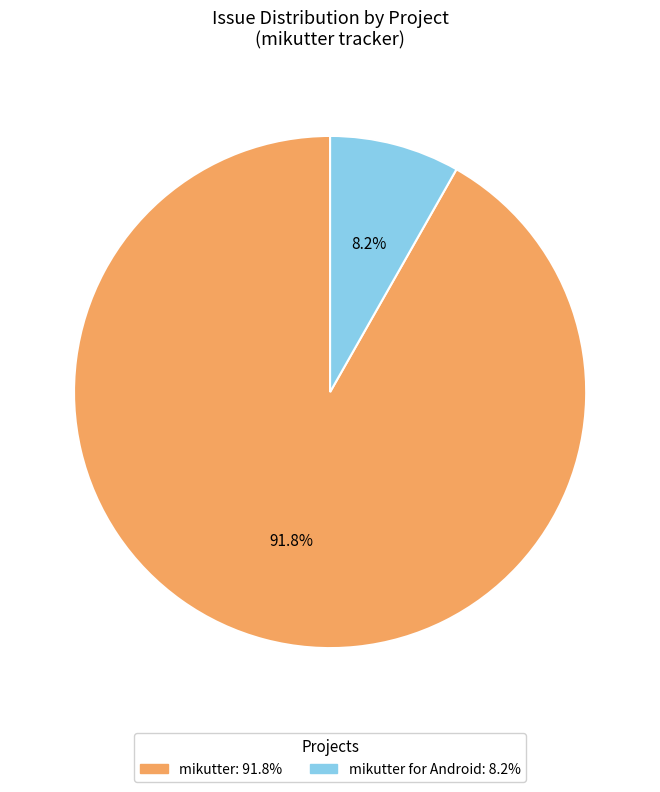

Is there a majority slice in this chart?

Yes